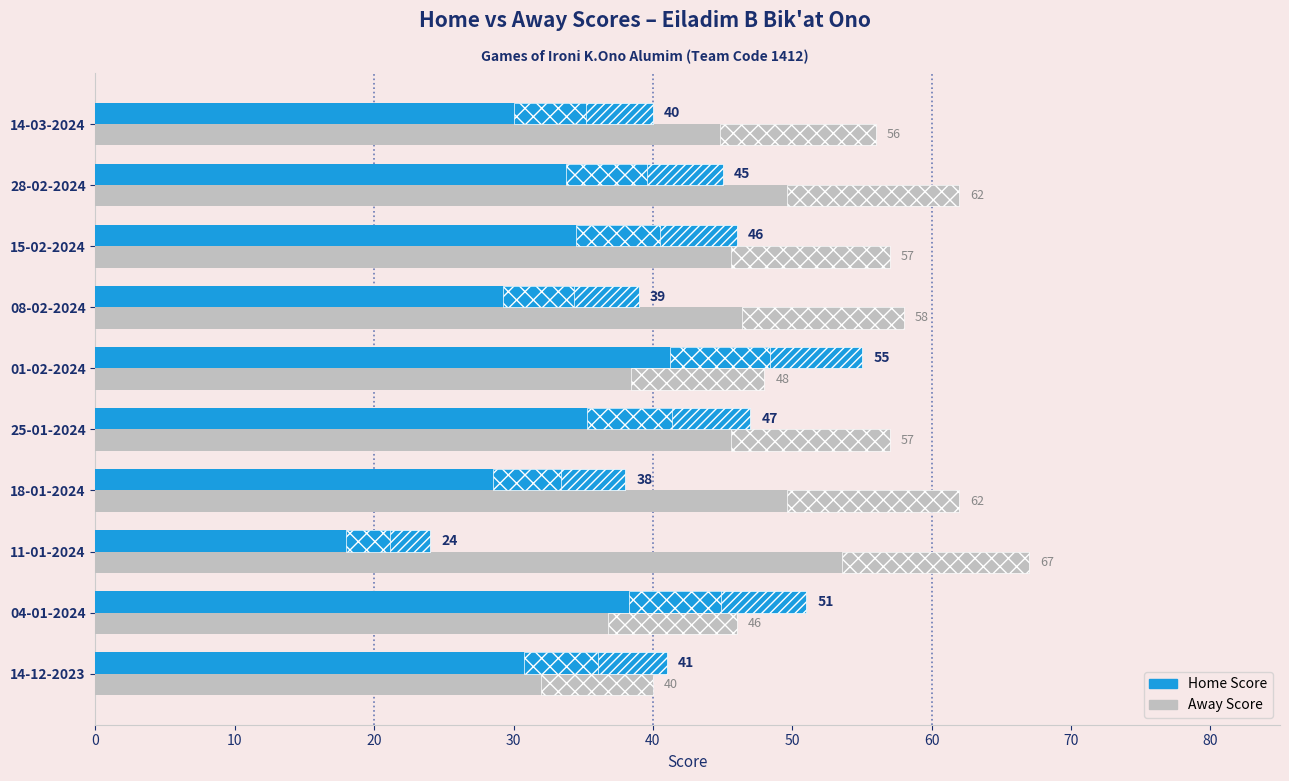

What is the value of the Home Score bar at the 5th from the left?

47